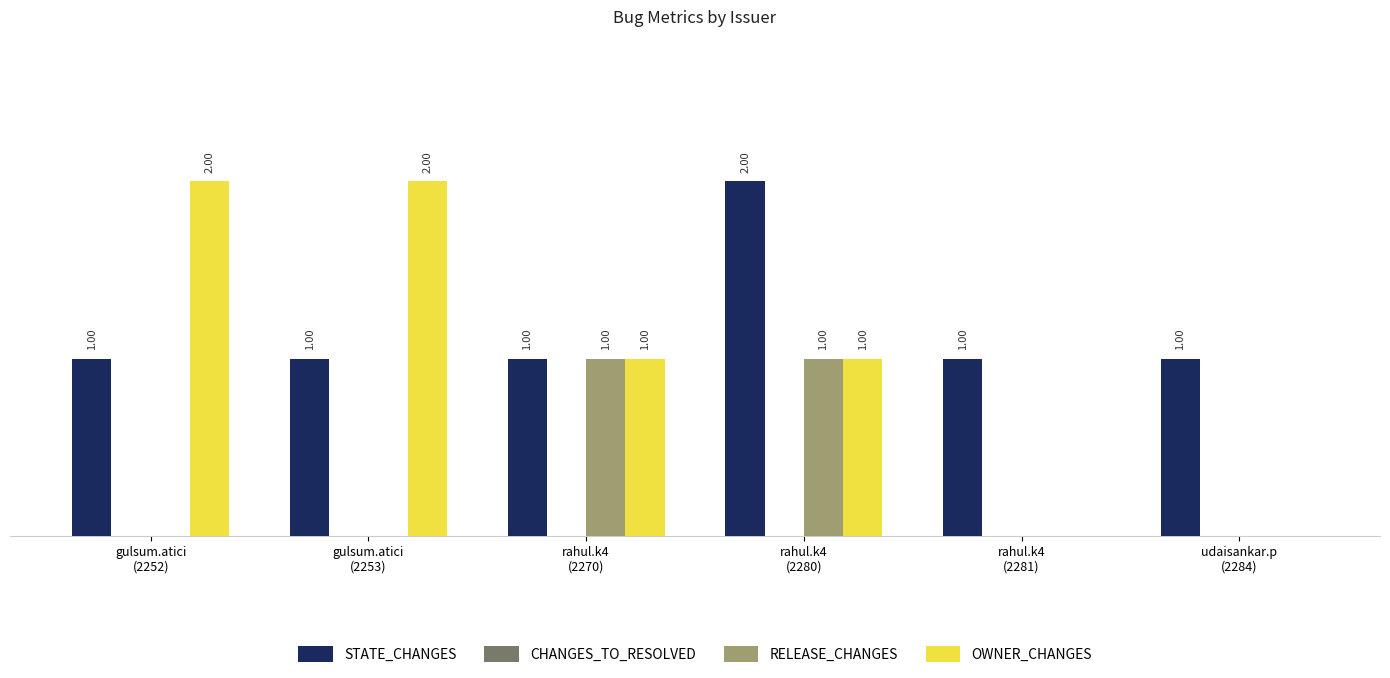

Which series has the largest total across all categories?

STATE_CHANGES